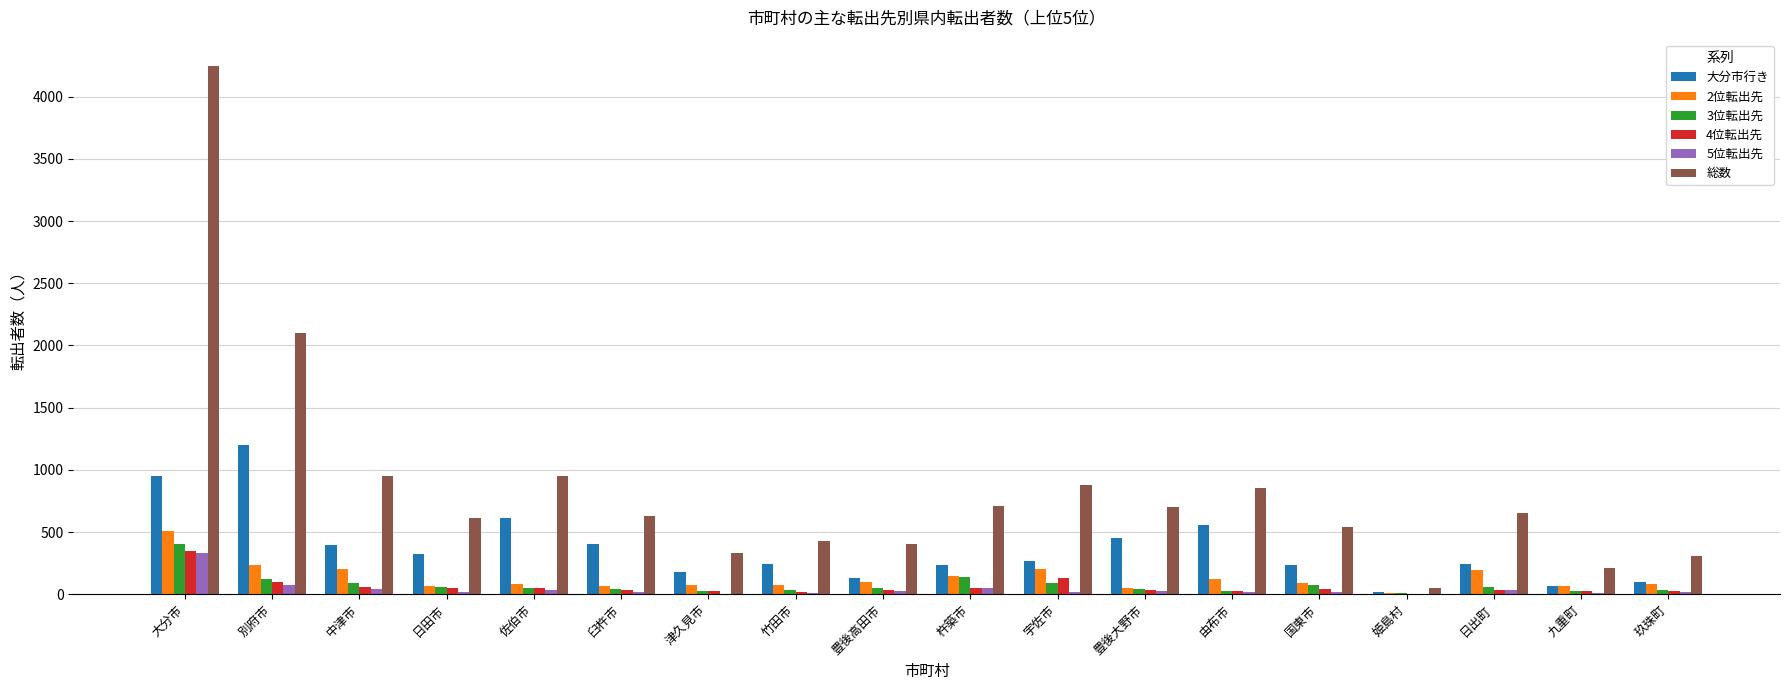

Does the chart contain stacked bars?

No